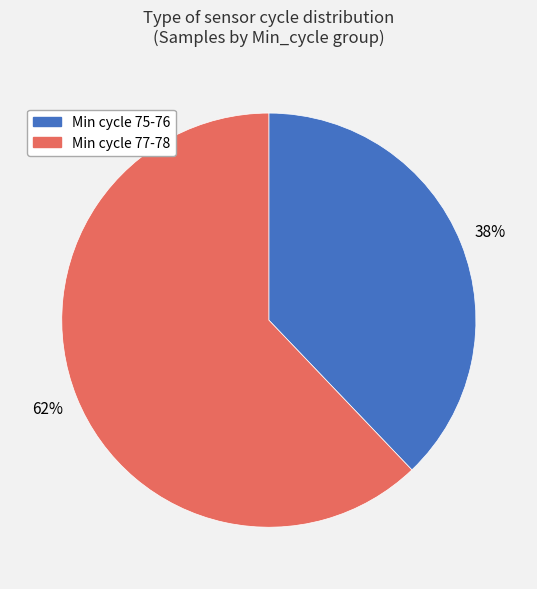

How many slices are in this pie chart?

2